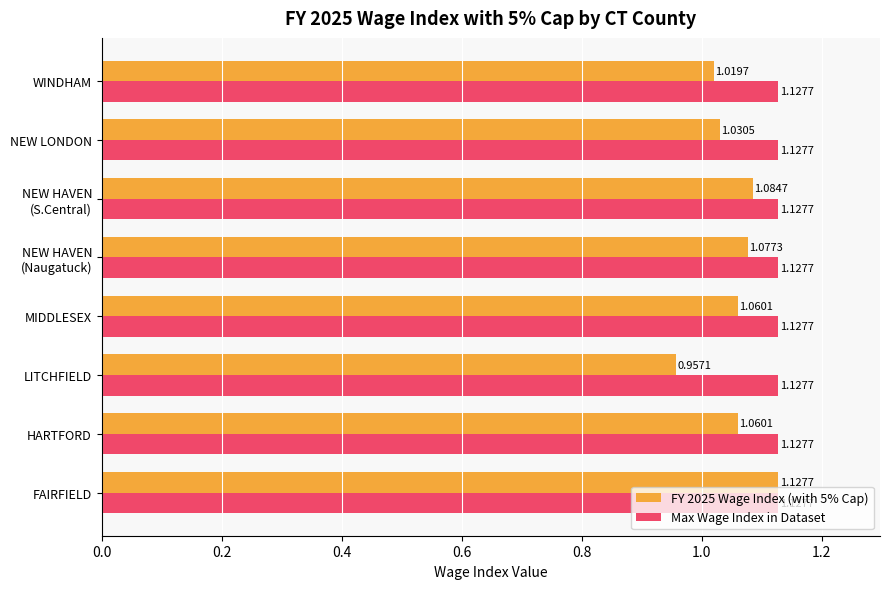

Count the number of data series in this chart.

2